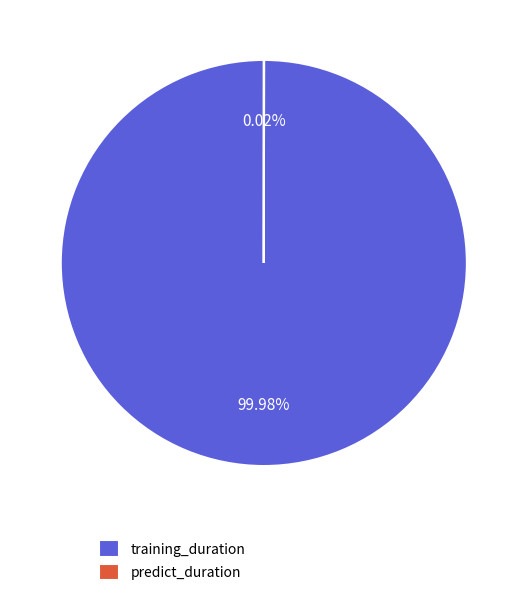

Does any single category account for the majority?

Yes